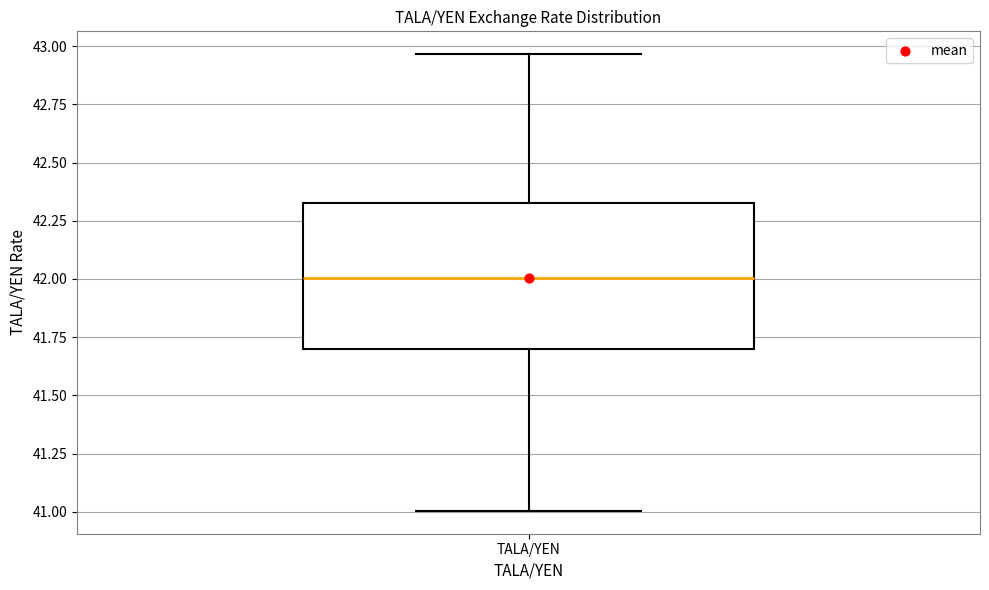

Where does the upper whisker of the box for TALA/YEN end on the y-axis? The values are not printed on the chart, so give them approximately, as read against the axis.

42.95